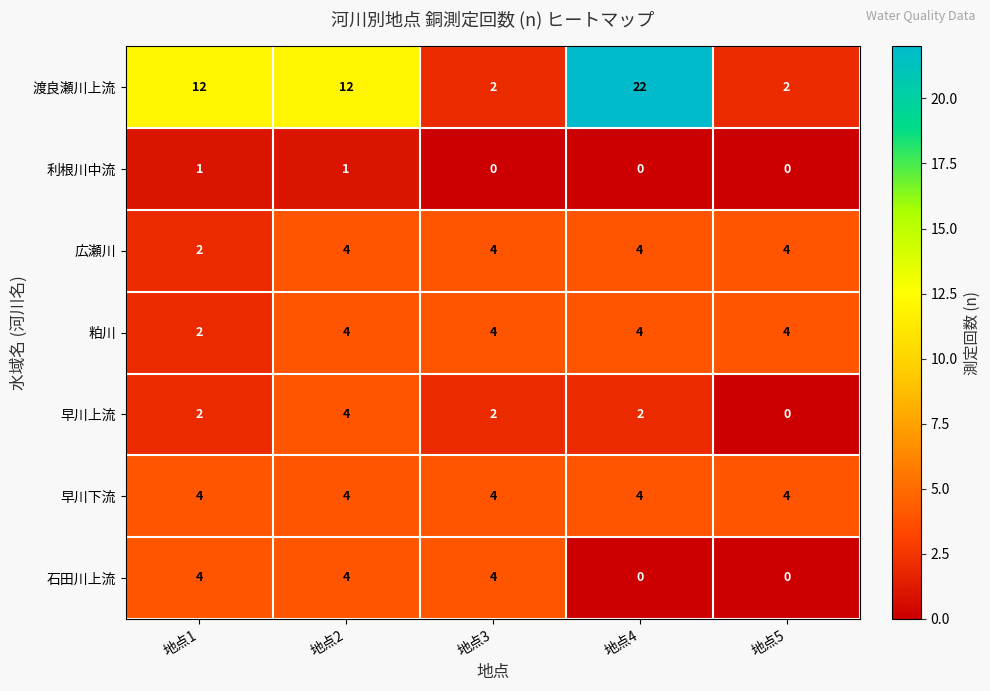

What is the spread (max minus min) of values at 地点3?

4